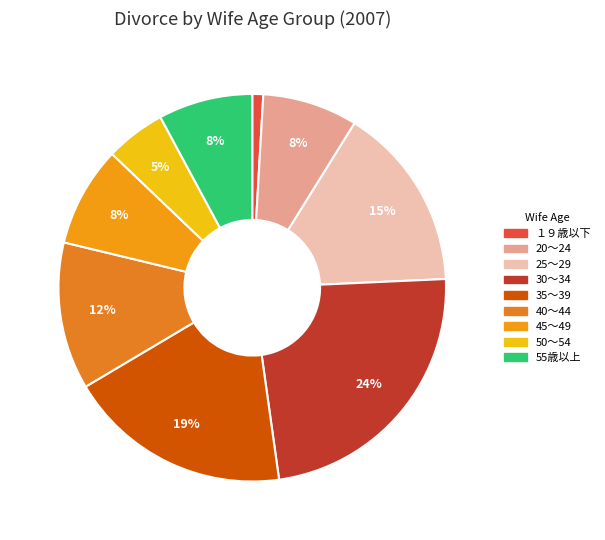

Combined, what portion of the pie is 55歳以上 and 30～34?

31.4%